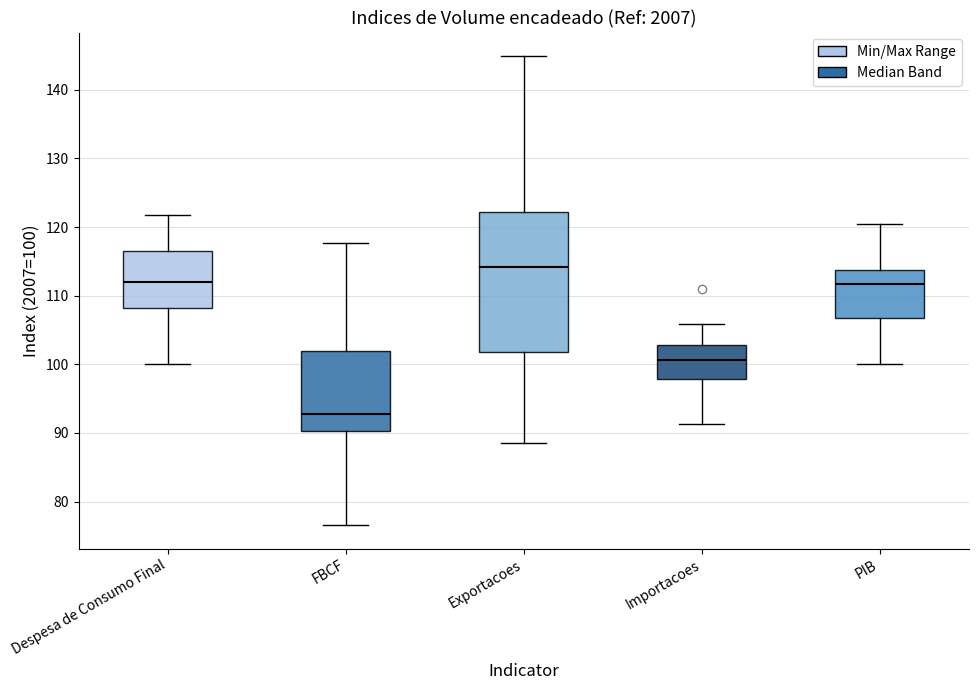

Where does the median line of the box for Exportacoes sit on the y-axis? The values are not printed on the chart, so give them approximately, as read against the axis.

114